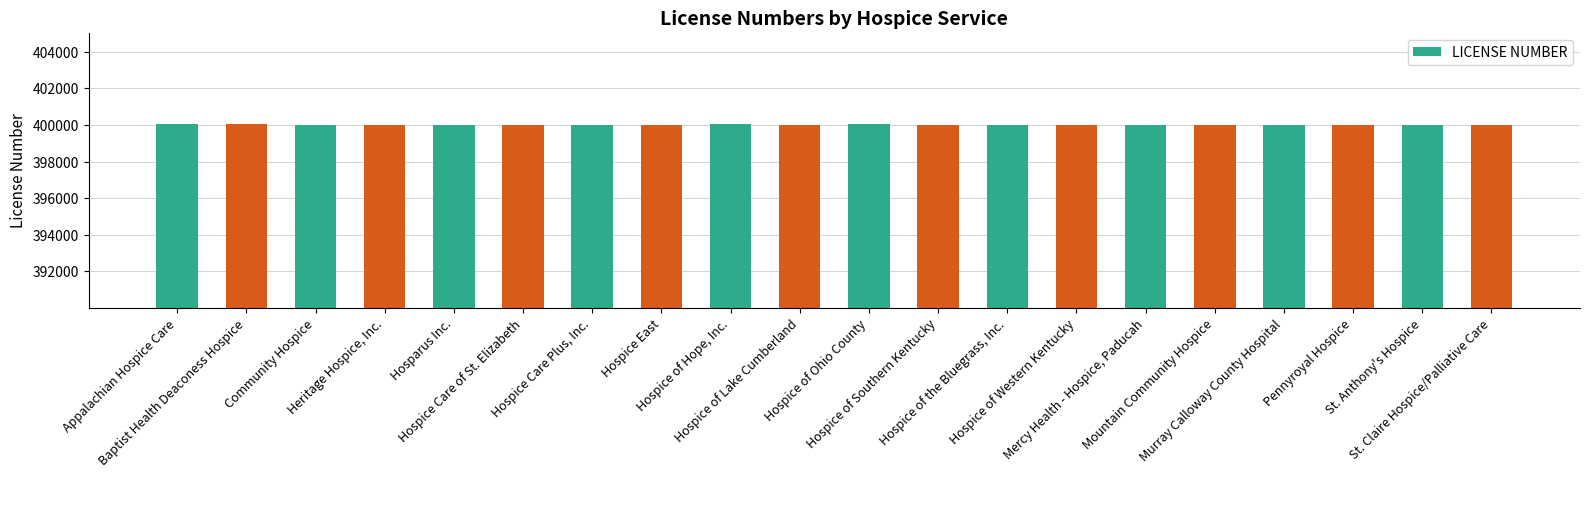

Rank the categories by value from highest to lowest.

Baptist Health Deaconess Hospice, Hospice of Hope, Inc., Hospice of Ohio County, Appalachian Hospice Care, Hospice of Lake Cumberland, Hospice East, Hospice Care of St. Elizabeth, Community Hospice, Hospice Care Plus, Inc., Mountain Community Hospice, Pennyroyal Hospice, Heritage Hospice, Inc., Mercy Health - Hospice, Paducah, St. Claire Hospice/Palliative Care, Murray Calloway County Hospital, Hospice of Southern Kentucky, Hospice of Western Kentucky, St. Anthony's Hospice, Hospice of the Bluegrass, Inc., Hosparus Inc.